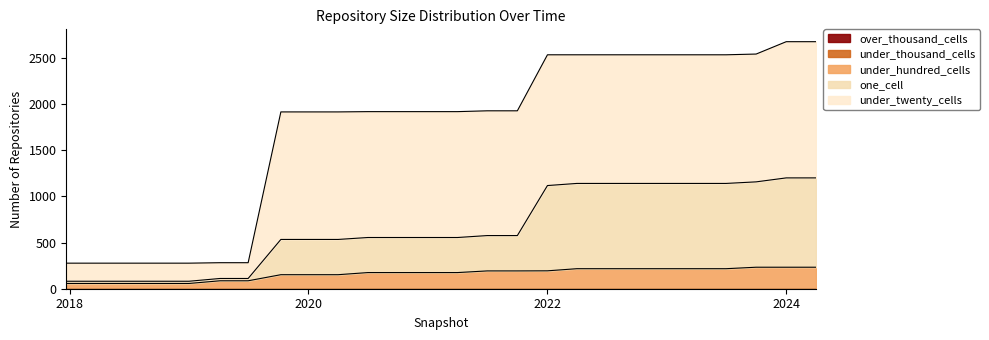

What is the total value across all series at 2021-04-01?

1919